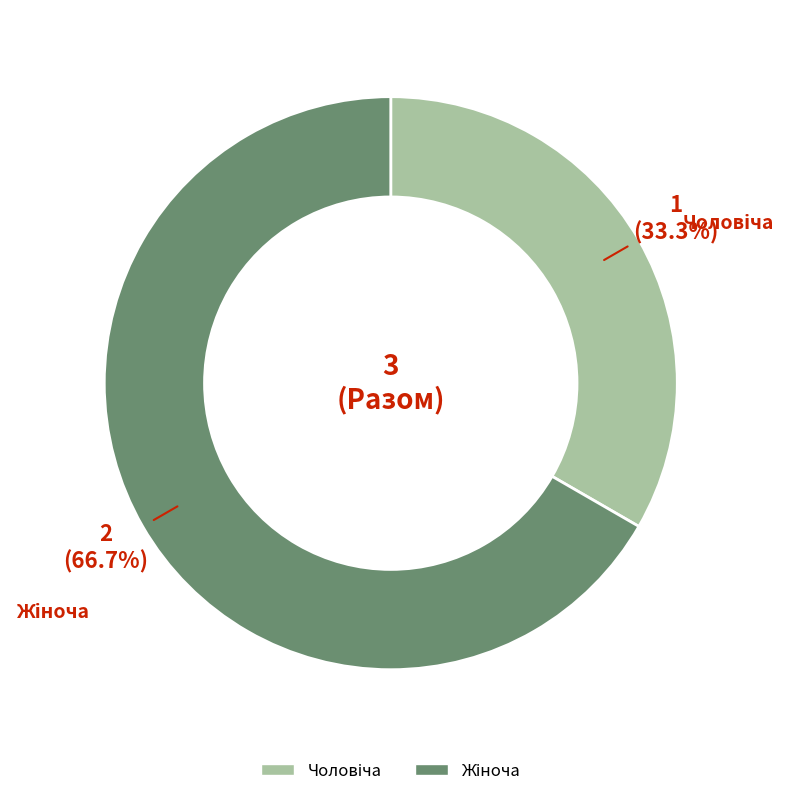

How many slices are in this pie chart?

2